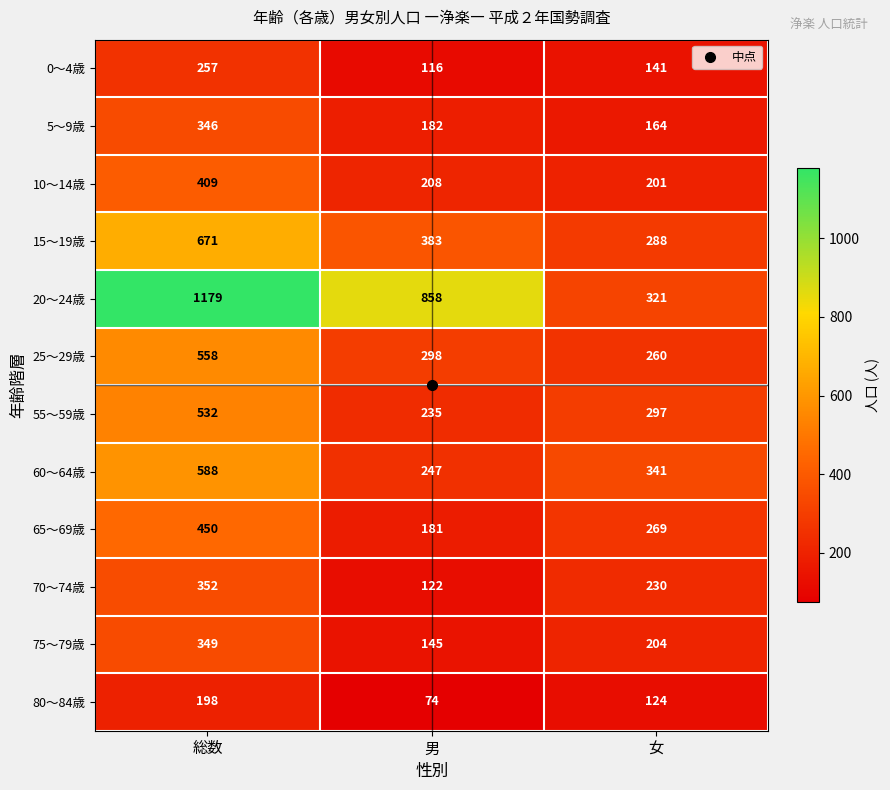

Count the number of data series in this chart.

12